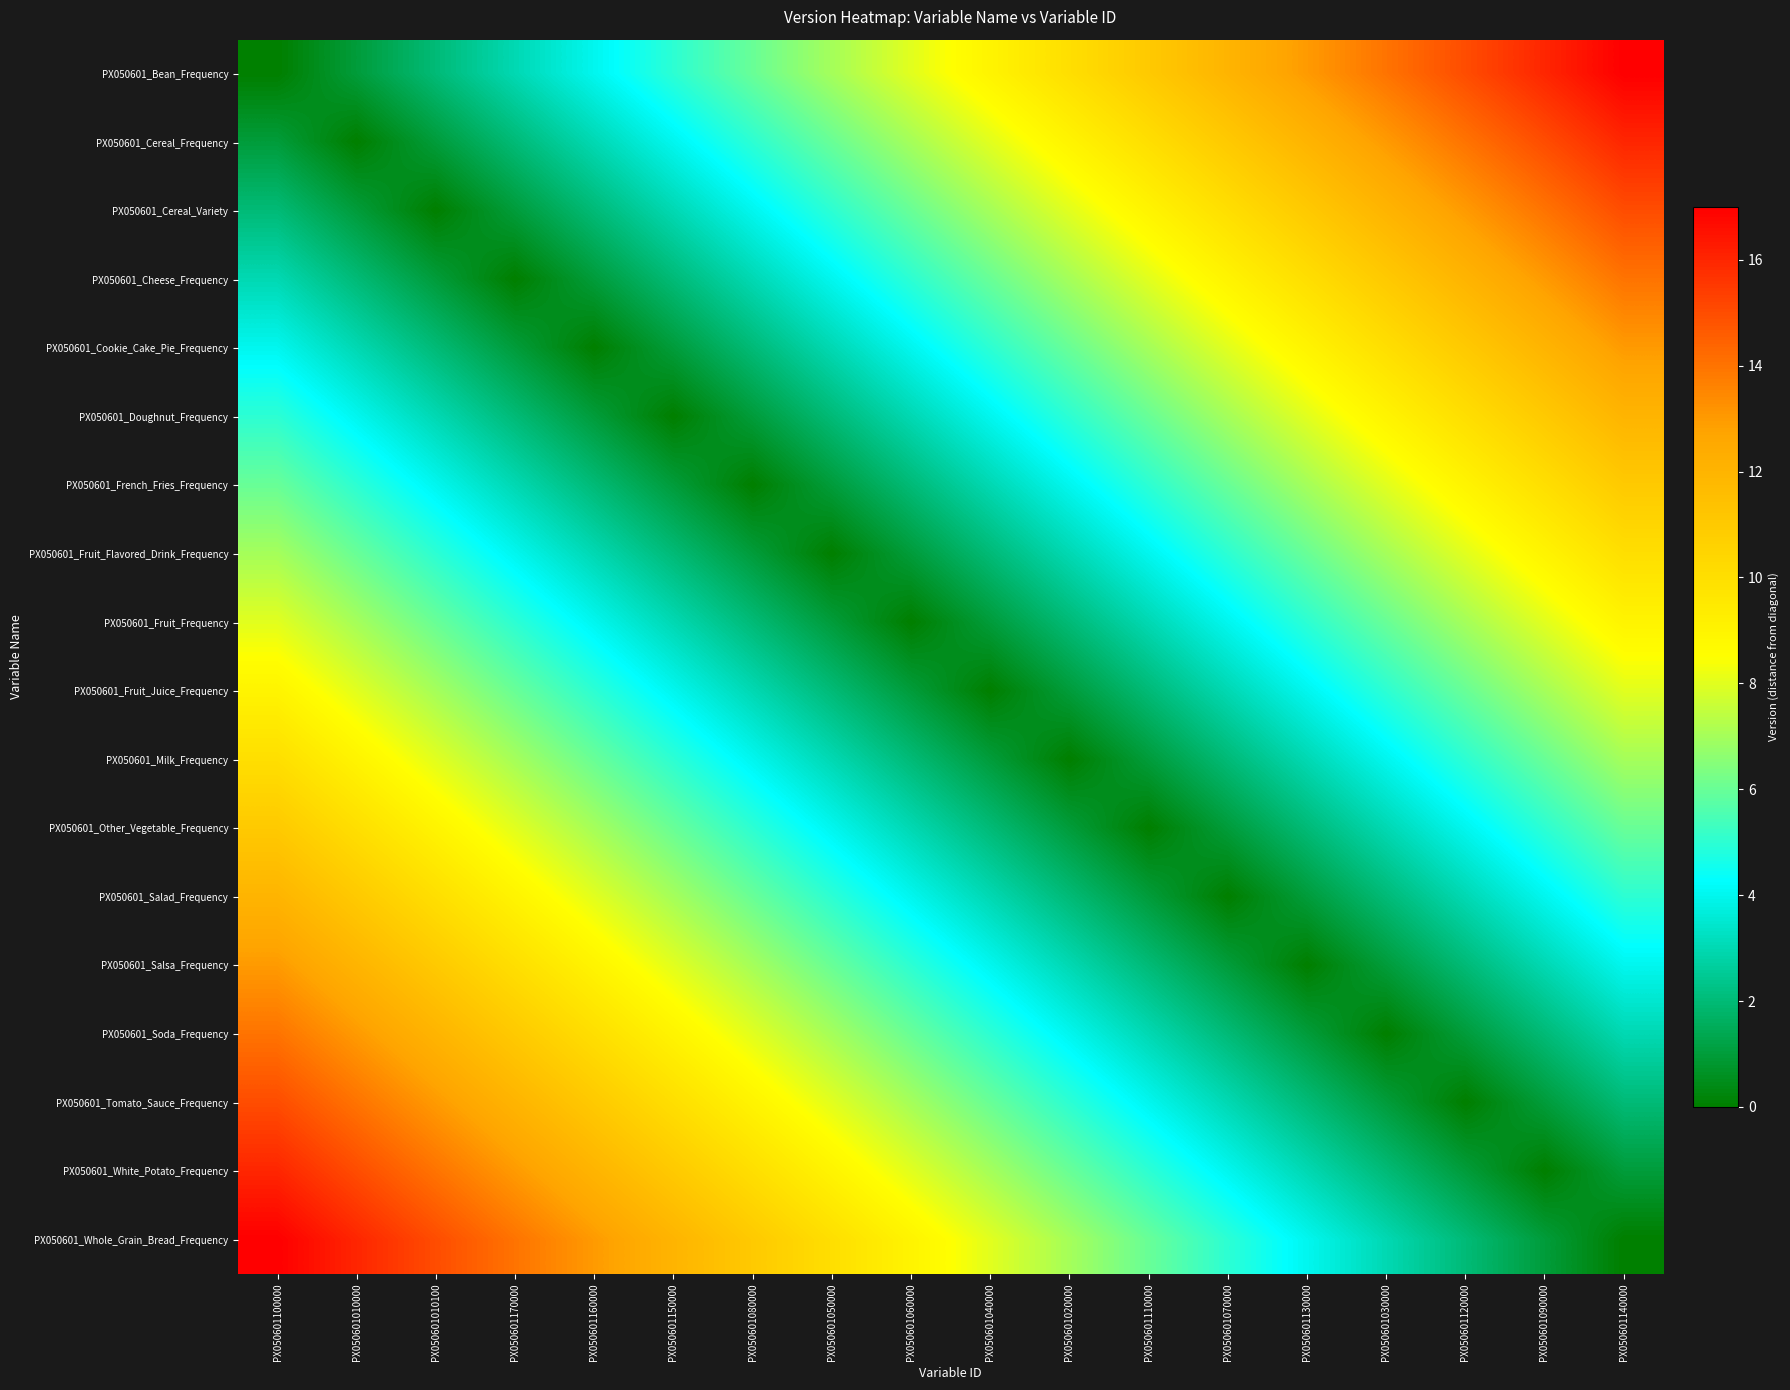

Between PX050601060000 and PX050601140000, which series saw the biggest shift?

PX050601_Bean_Frequency